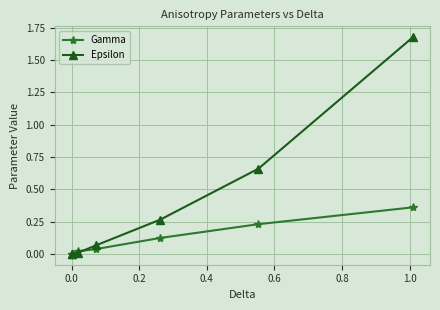

What are all the series names shown in the legend?

Gamma, Epsilon